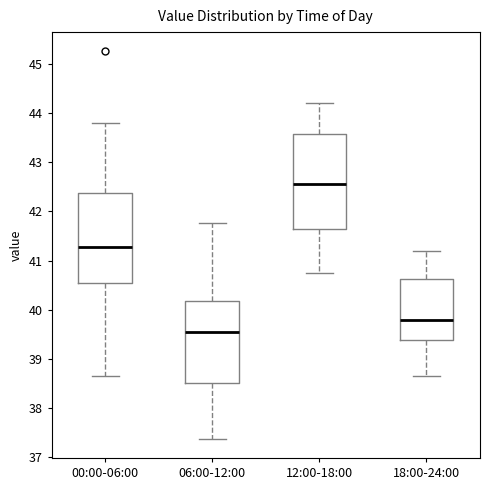

Reading left to right, read every box against the y-axis: the position of its median line, the range the box covers, and the ends of its whiskers. The values are not printed on the chart, so give them approximately, as read against the axis.

00:00-06:00: median 41.3, box 40.5 to 42.4, whiskers 38.7 to 43.8
06:00-12:00: median 39.6, box 38.5 to 40.2, whiskers 37.4 to 41.8
12:00-18:00: median 42.6, box 41.7 to 43.6, whiskers 40.8 to 44.2
18:00-24:00: median 39.8, box 39.4 to 40.6, whiskers 38.7 to 41.2